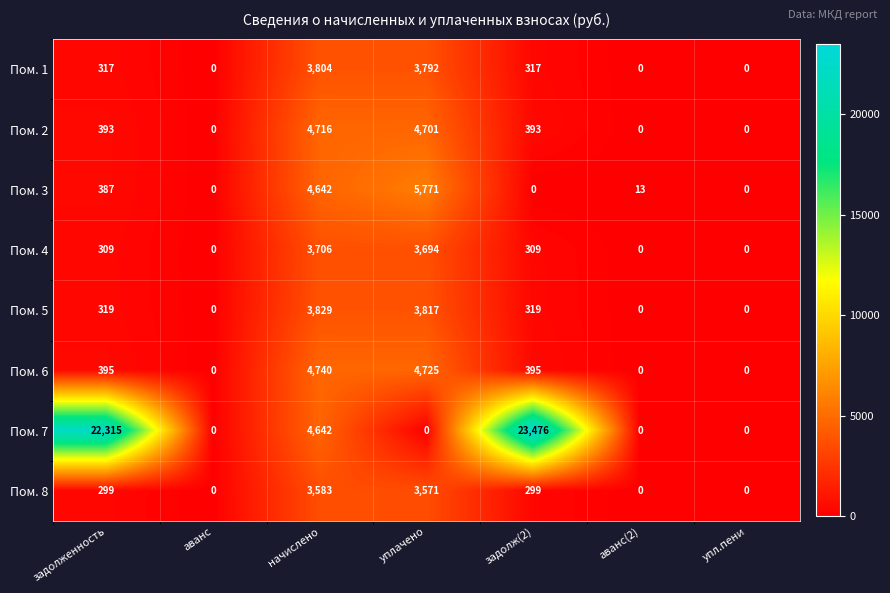

How many values in the Пом. 2 series are below 393?

3